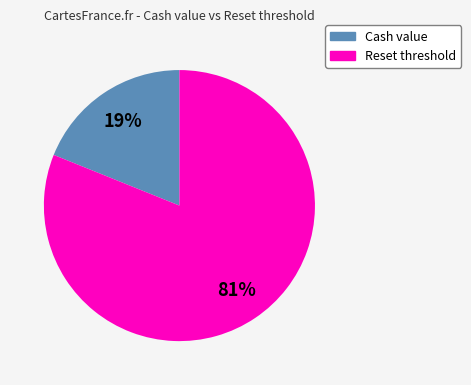

To the nearest percent, what is the average slice percentage?

50%